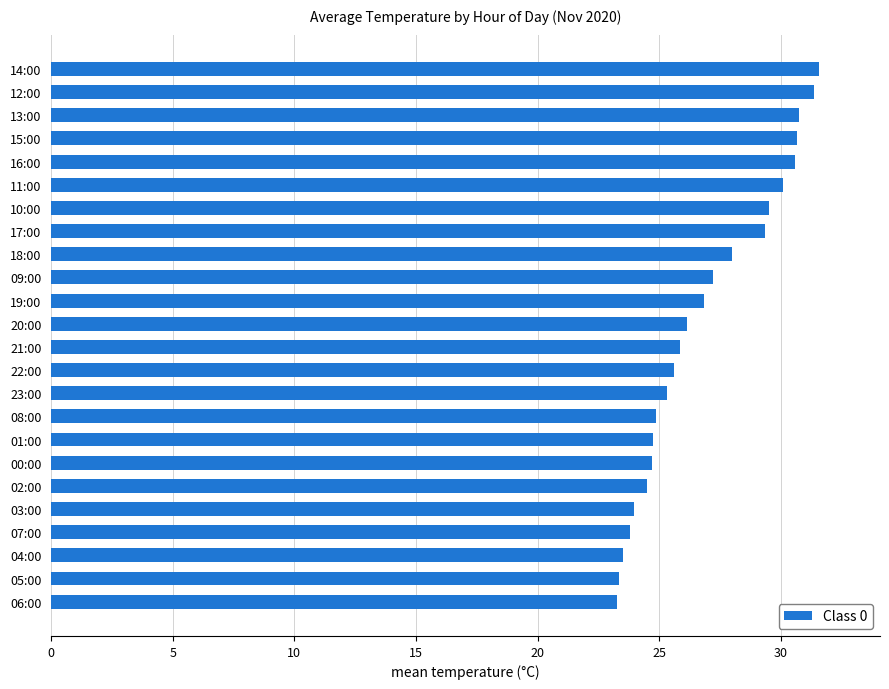

True or false: the data shows 26.9 at 19:00.

True